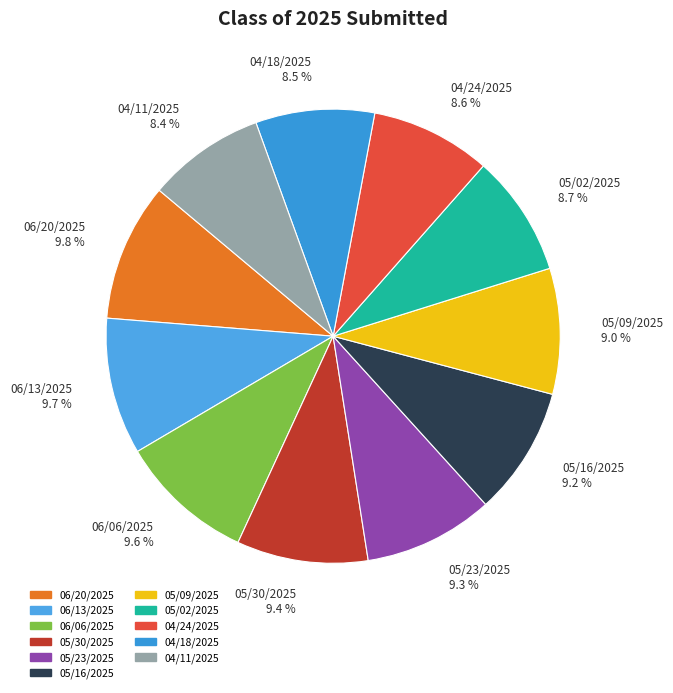

To the nearest percent, what is the combined percentage of 05/30/2025 and 05/02/2025?

18%